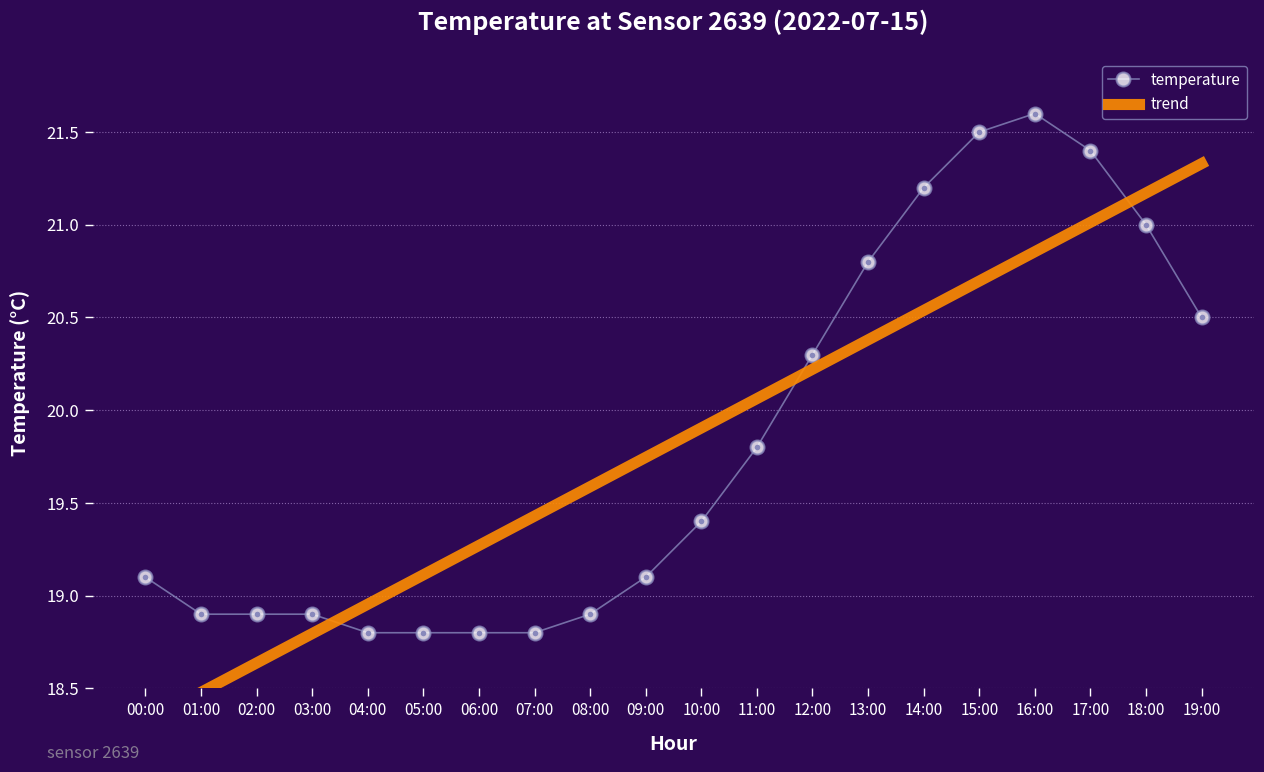

How many values in the temperature series are below 19?

8